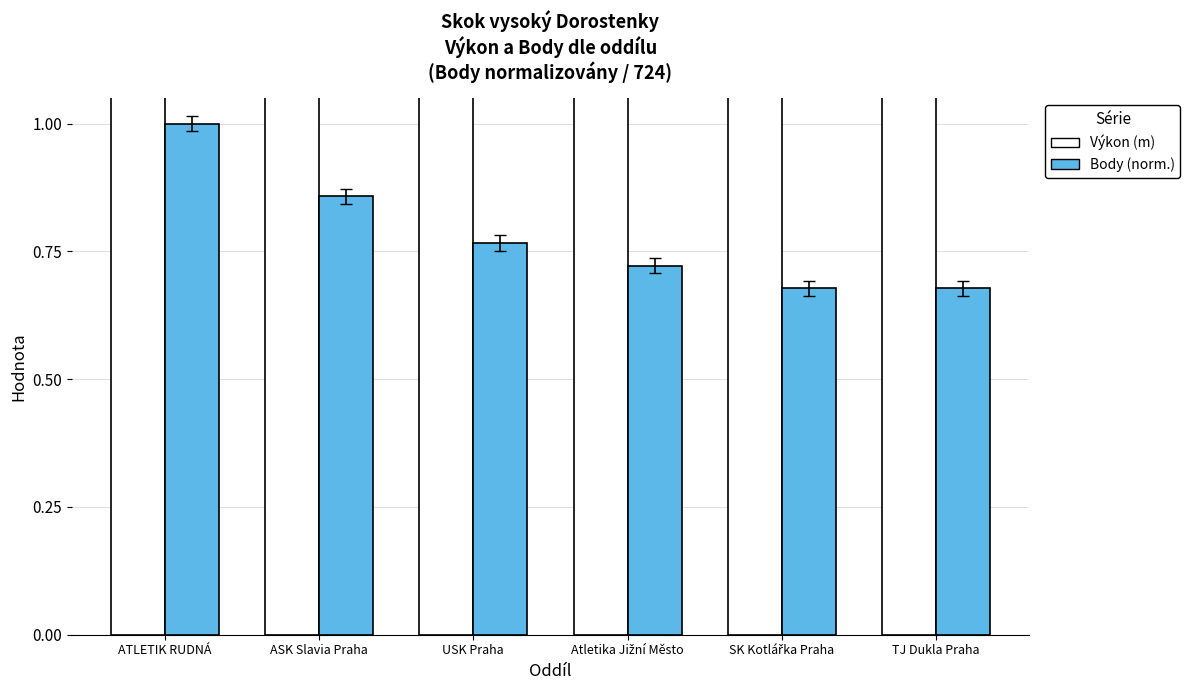

How many Výkon (m) values are between 1 and 2?

6